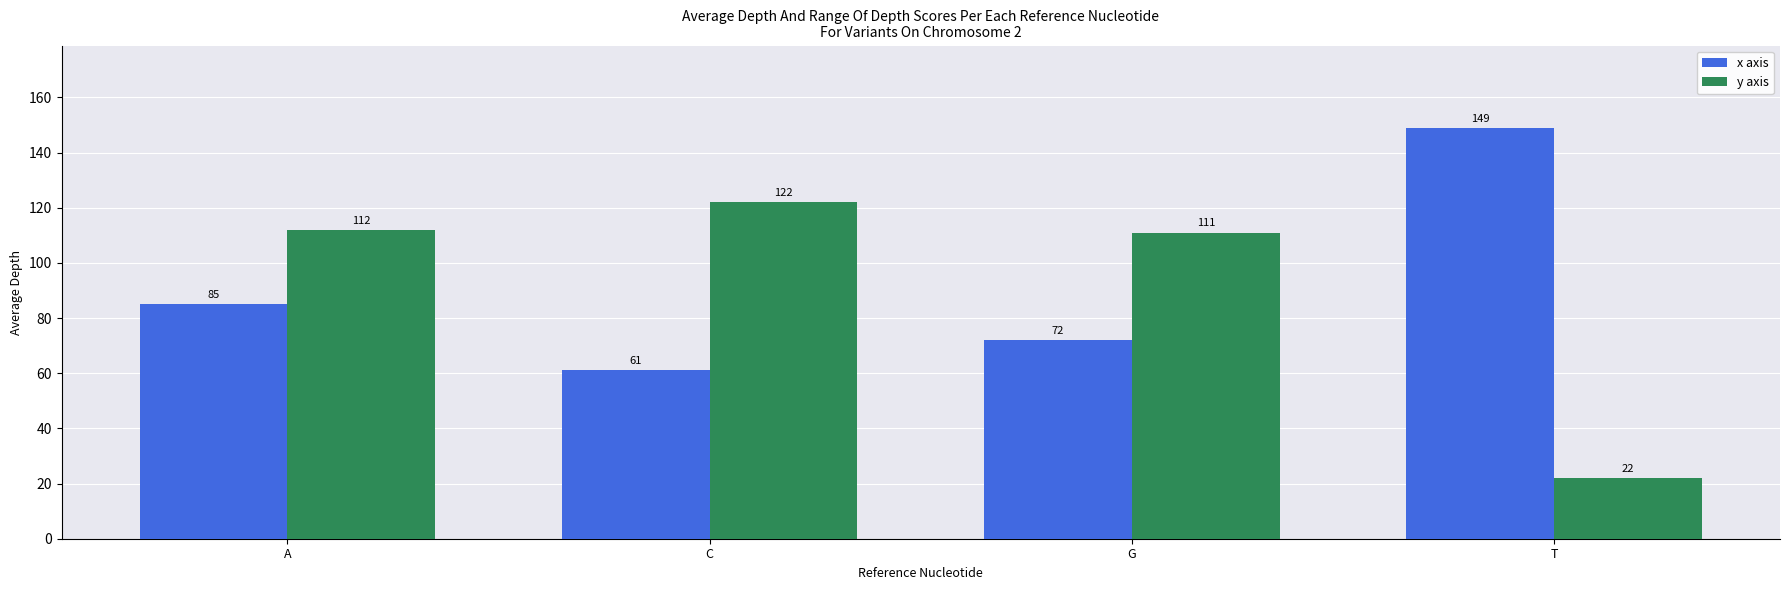

Which series has the largest range (max minus min)?

y axis